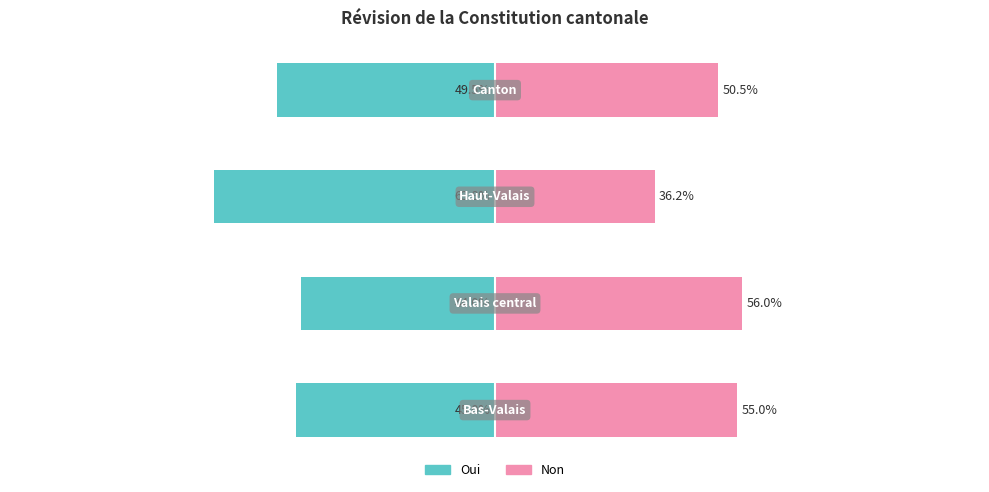

At which category does the chart reach its minimum across all series?

2